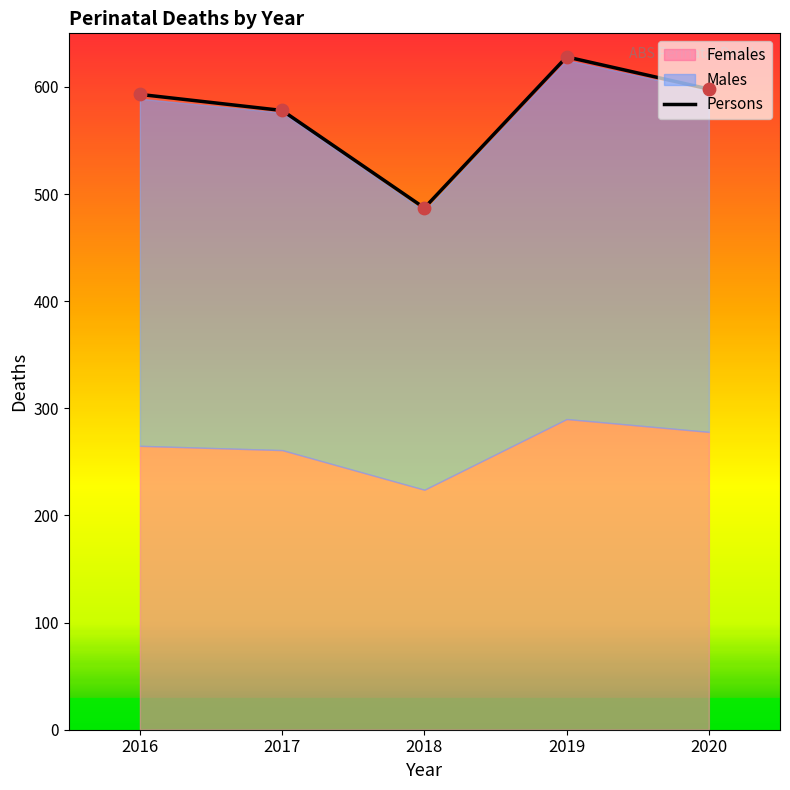

What is the total value across all series at 2020?

1196